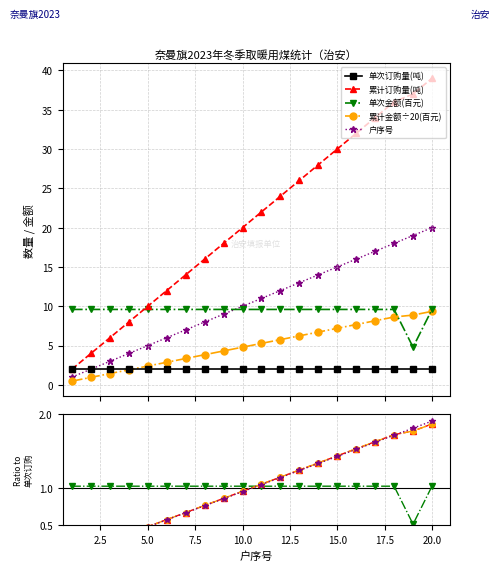

The value of 交款金额(百元) at 6 is 4.8. True or false?

False